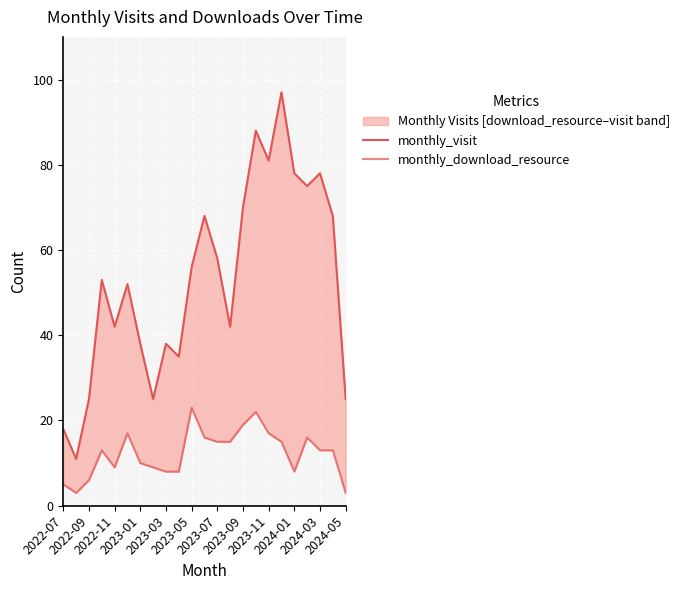

In monthly_download_resource, how many points are higher than both neighbors (excluding endpoints)?

5